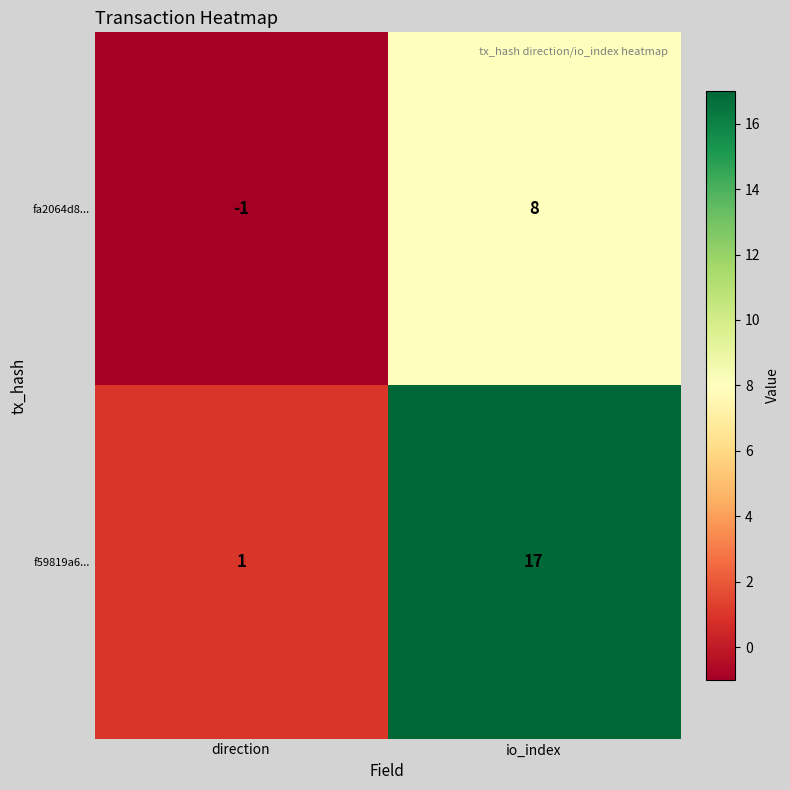

Which label corresponds to the largest value in the chart?

io_index